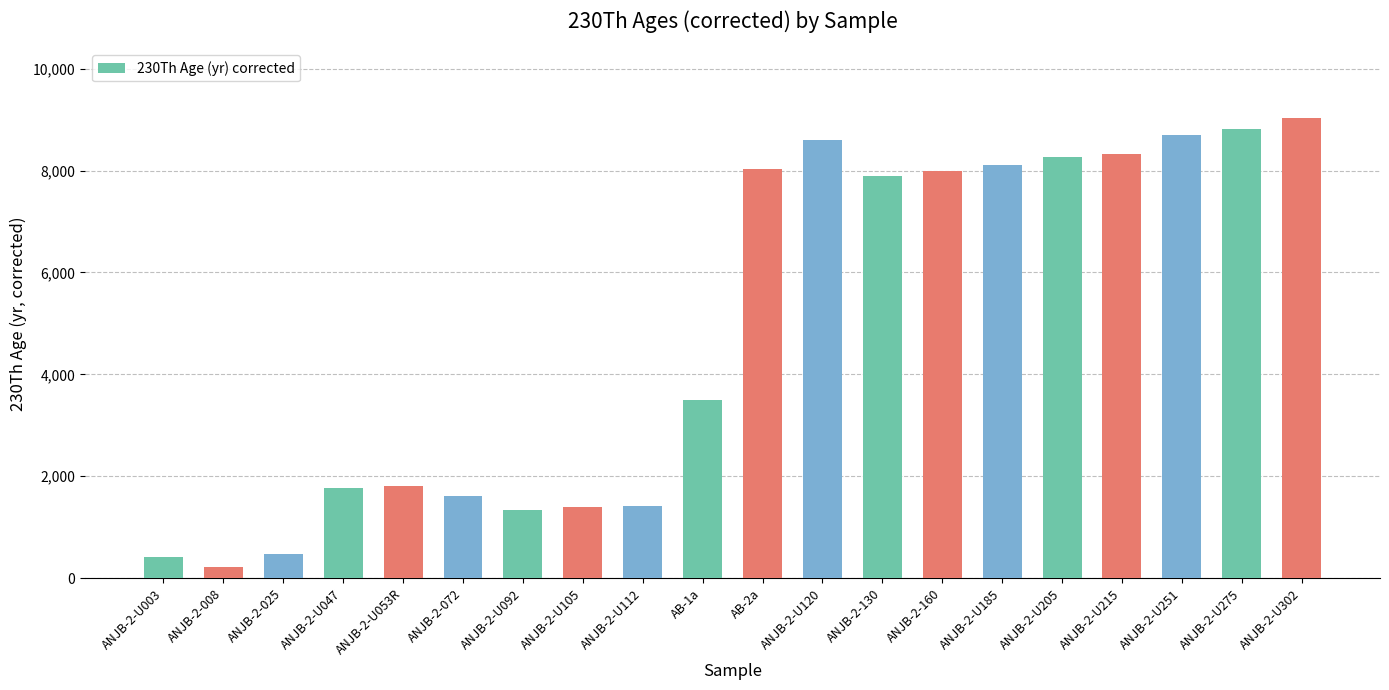

What is the smallest value displayed?

223